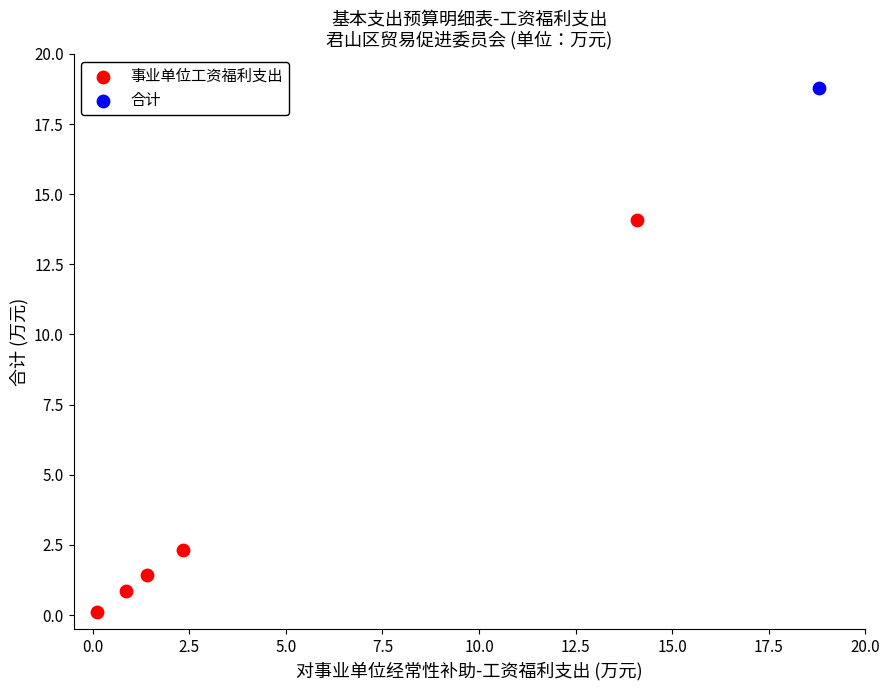

What are all the series names shown in the legend?

事业单位工资福利支出, 合计